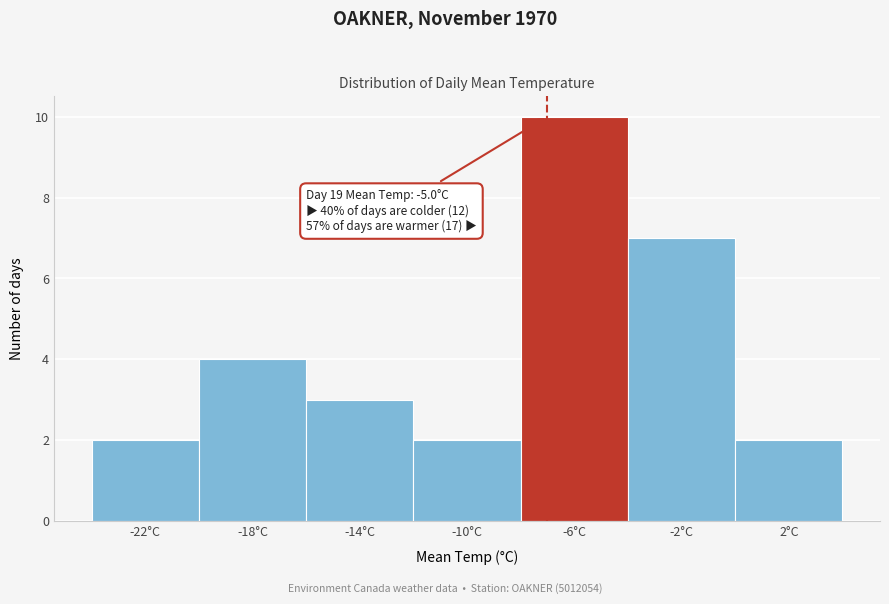

Reading left to right, extract all data points from this chart.

2	4	3	2	10	7	2